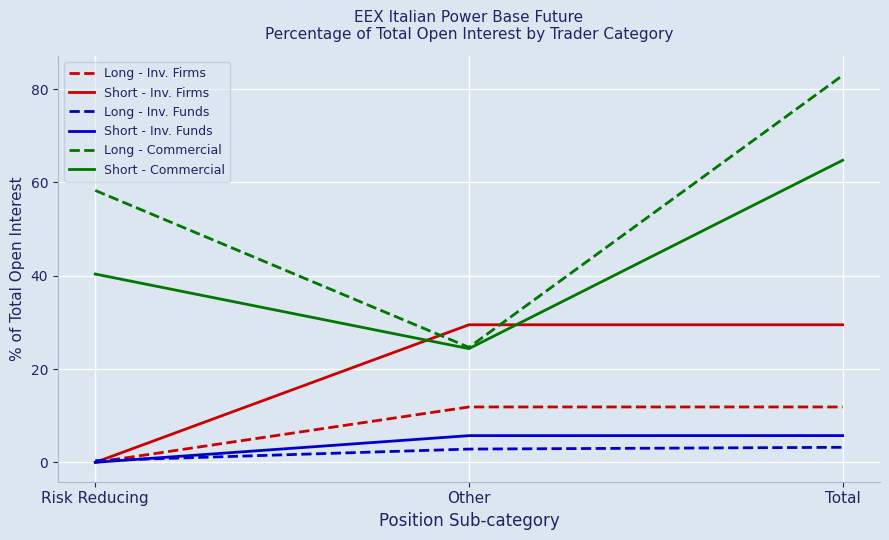

True or false: Long - Inv. Firms has a value of 0.0 at Risk Reducing.

True